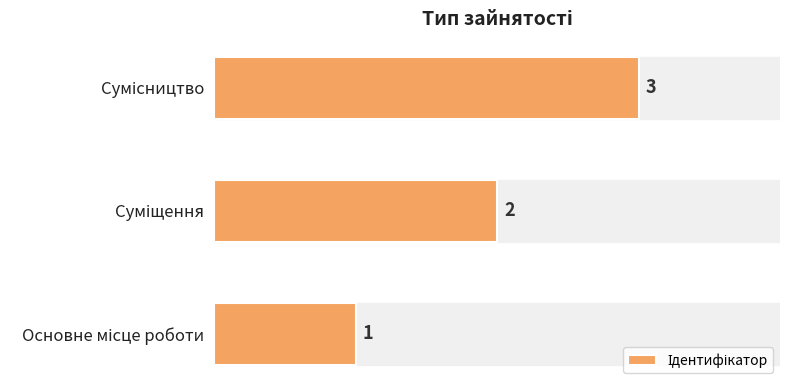

Count the values in the range 1 to 3.

3